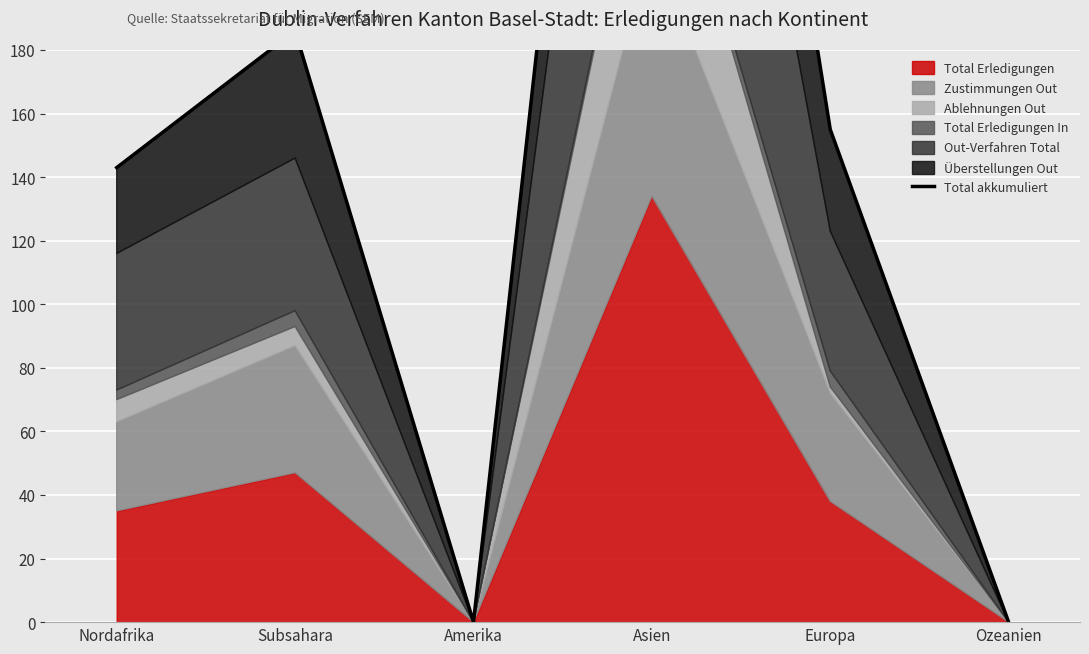

What is the greatest value displayed?

507